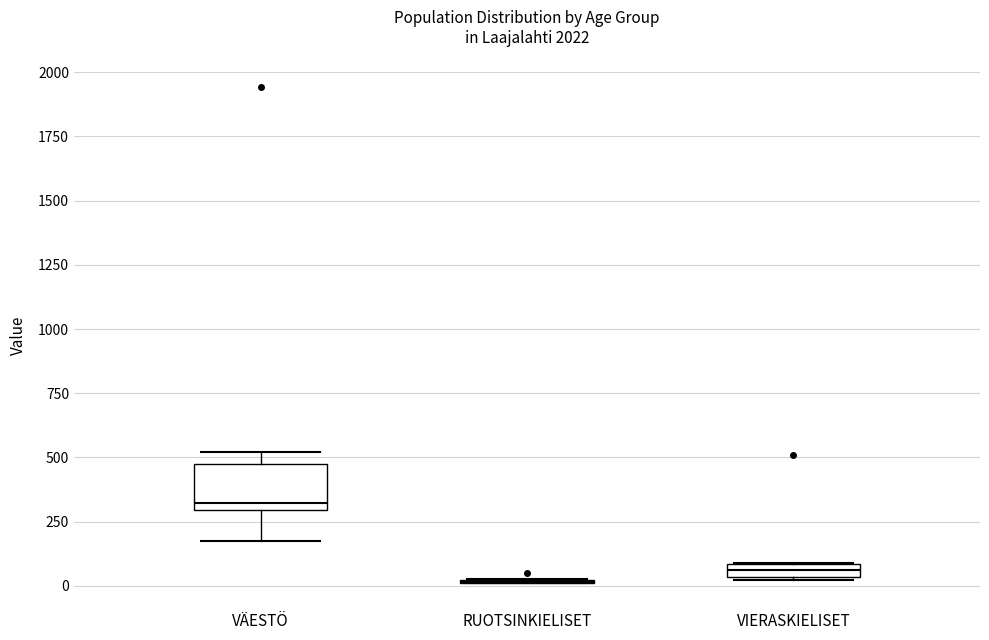

Which box is the tallest, from its lower edge to its upper edge?

VÄESTÖ